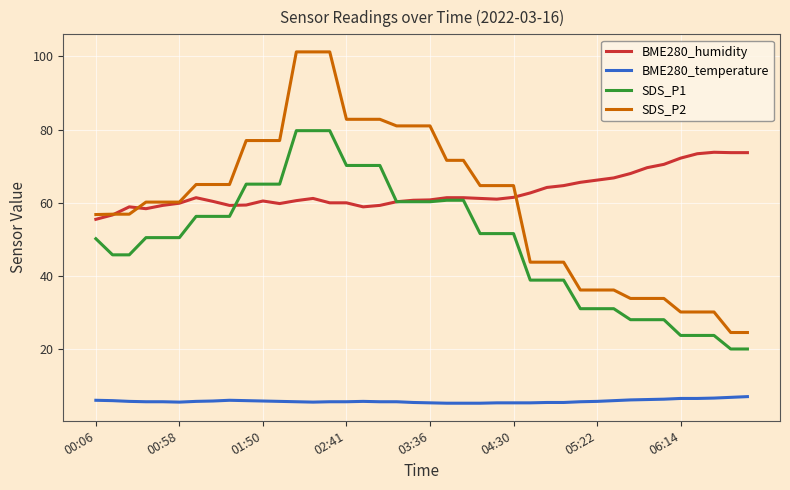

How many lines are shown in the chart?

4